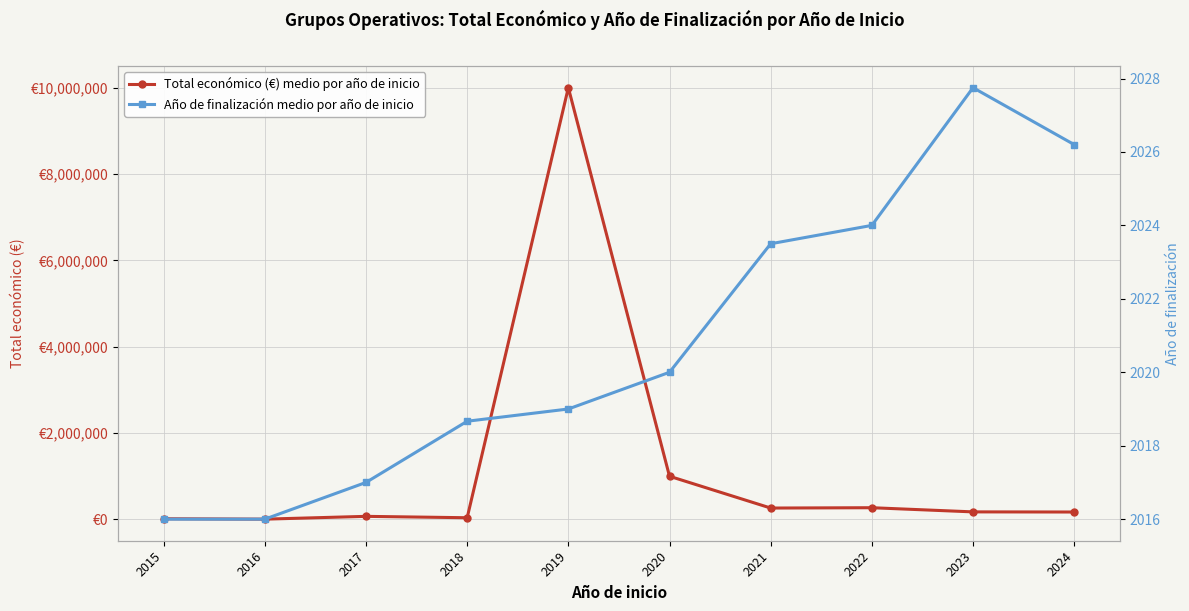

Is it true that Total económico (€) medio por año de inicio equals 6688118.6 at 2019?

False